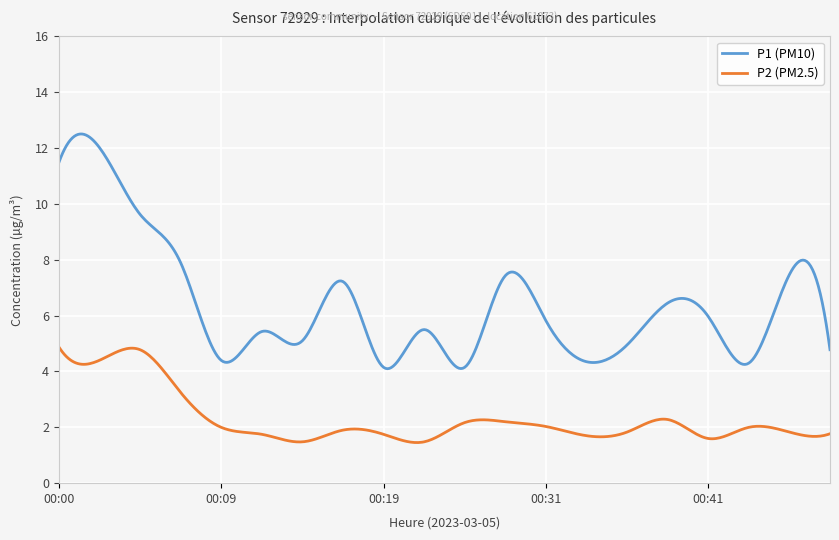

What is the difference between the maximum and minimum values in the P2 (PM2.5) series?

3.4